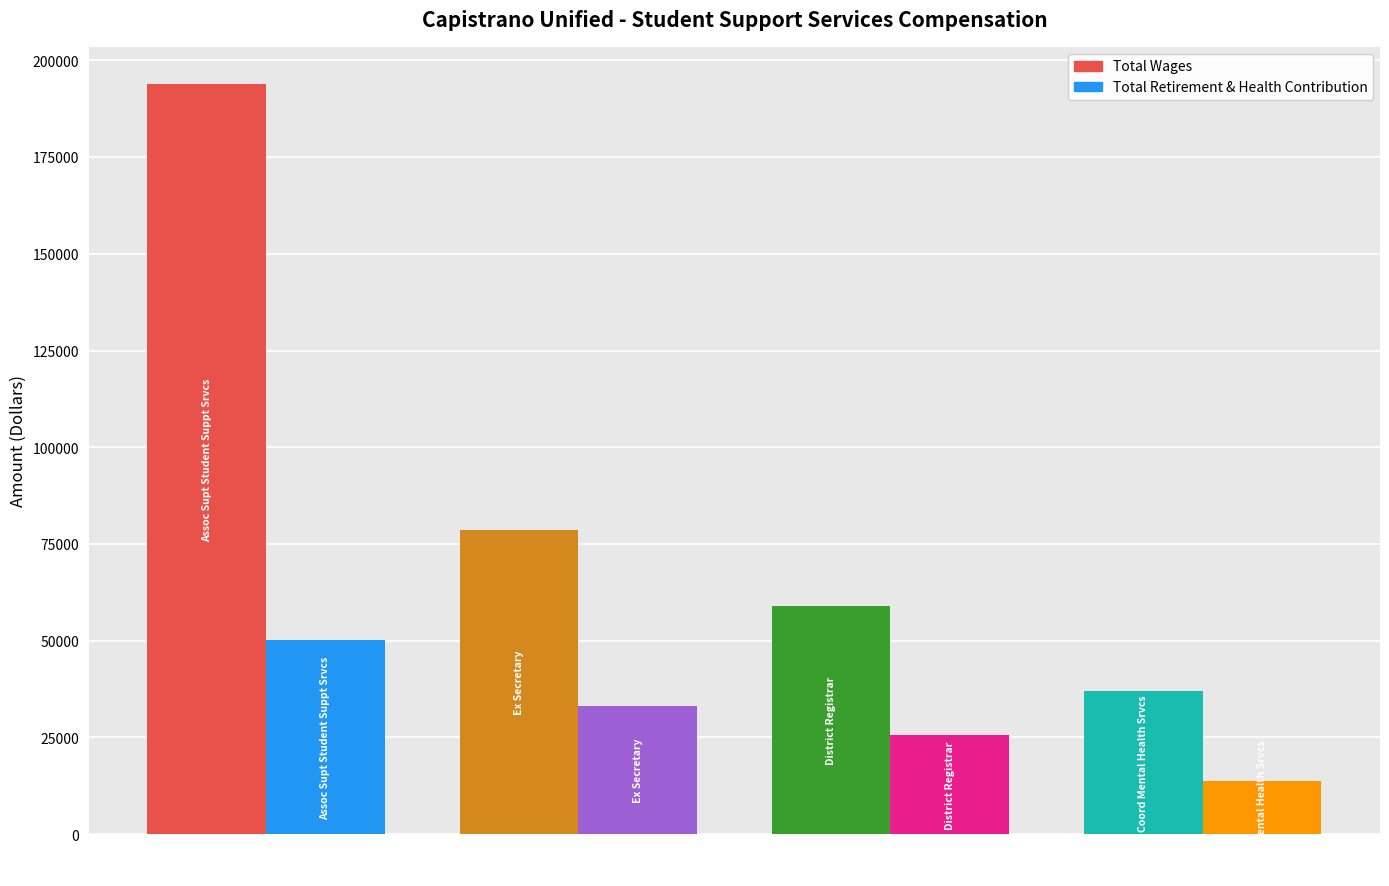

What is the value of the Total Retirement & Health Contribution bar at the 2nd from the left?

33133